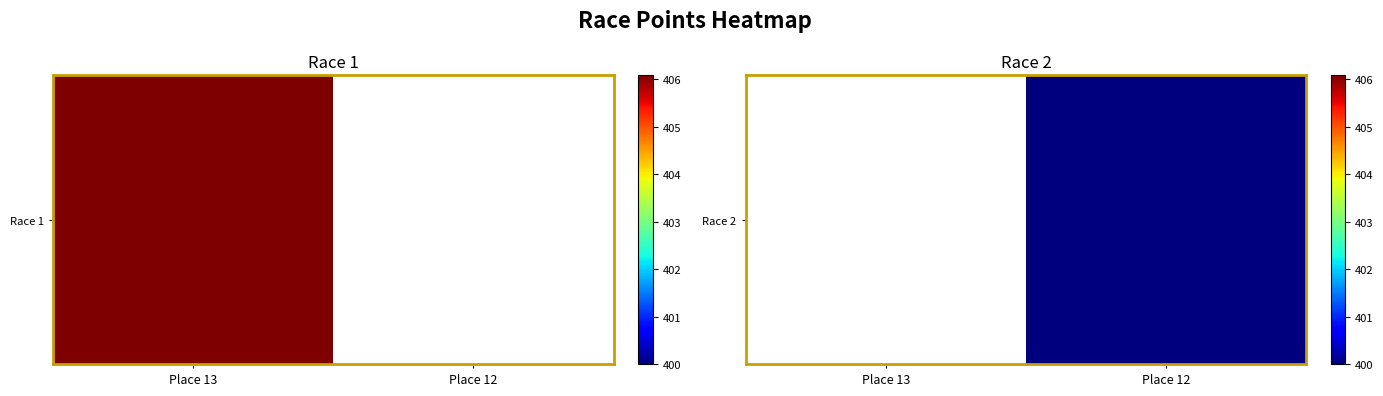

Which has a higher value, Place 12 or Place 13?

Place 13